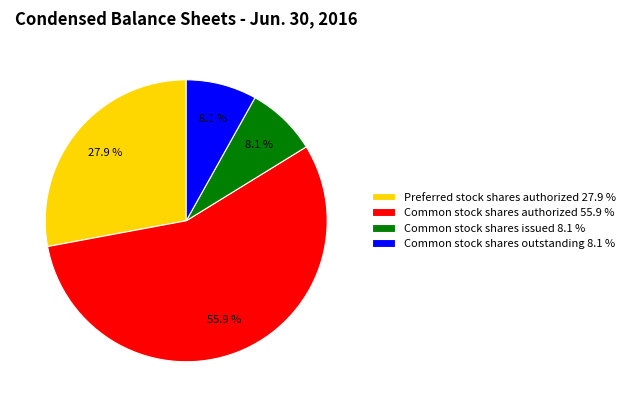

To the nearest percent, what is the average slice percentage?

25%